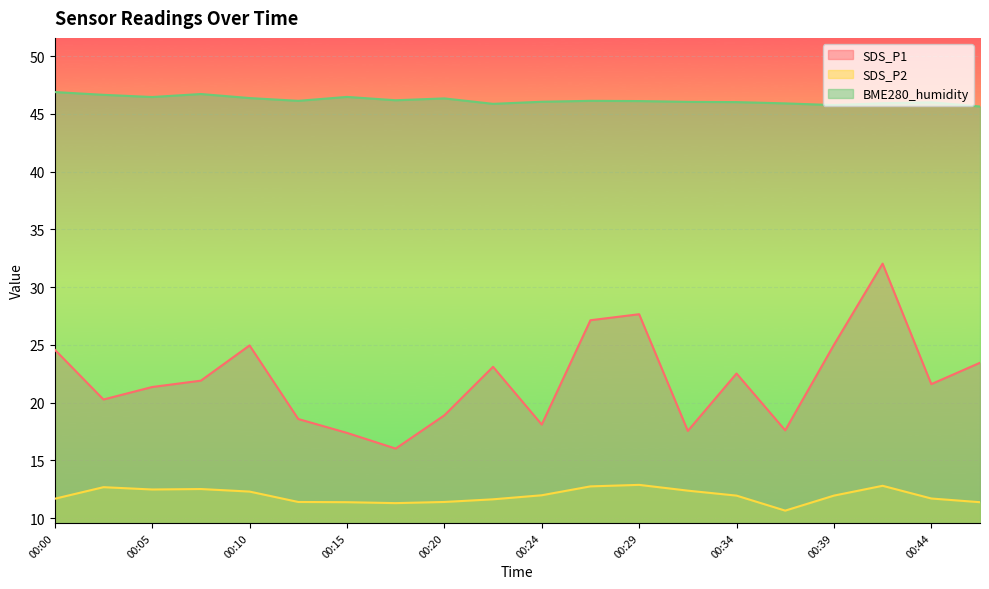

What is the total value across all series at 00:29?

86.6